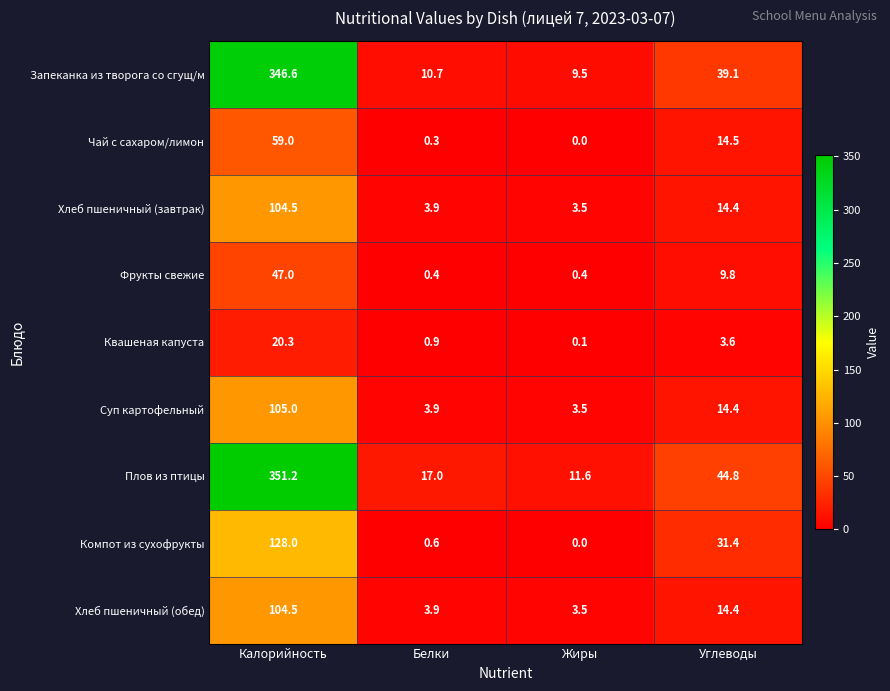

At which label is Плов из птицы closest to 181?

Углеводы